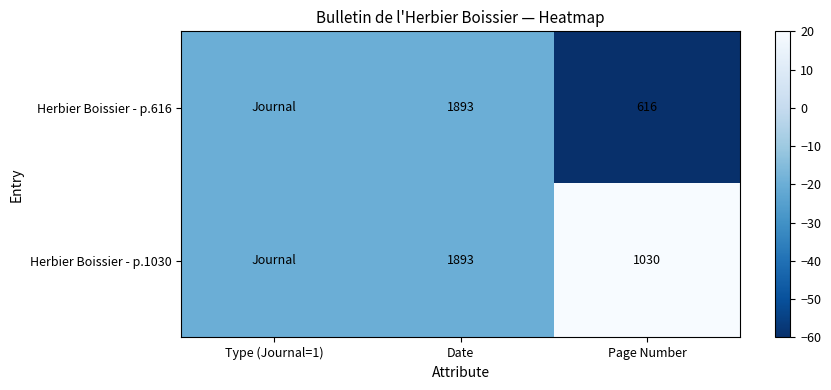

The Herbier Boissier - p.616 series shows 931 at Page Number. True or false?

False